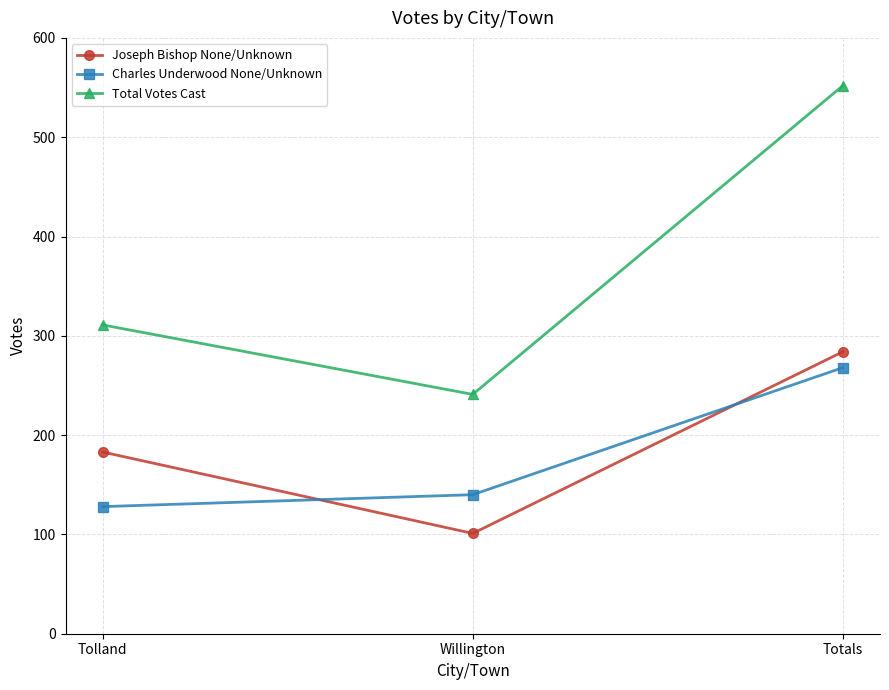

Is the value of Joseph Bishop None/Unknown at Willington greater than the value of Total Votes Cast at Willington?

No